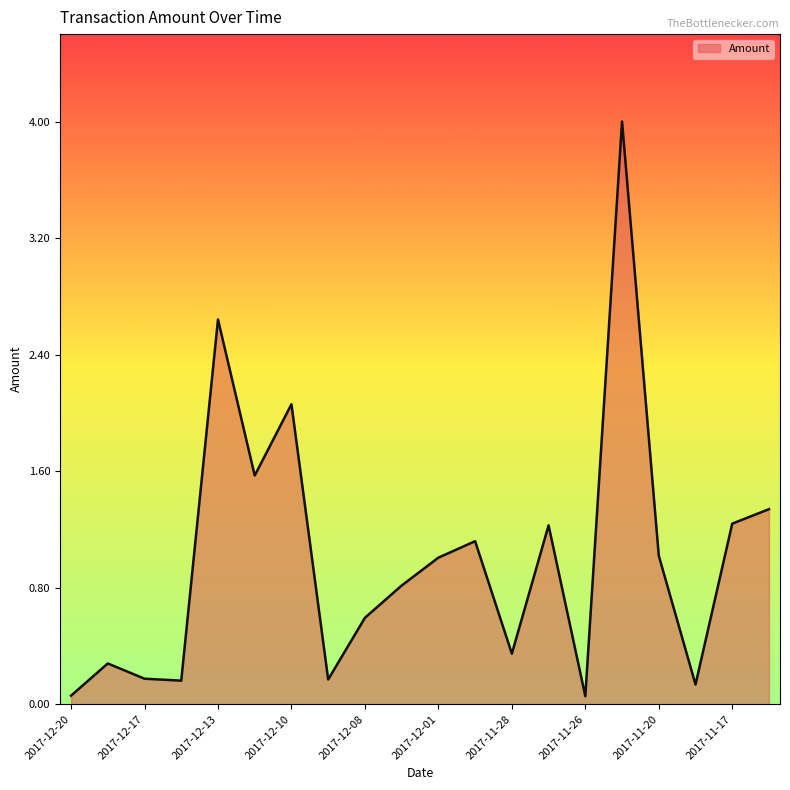

How many interior local valleys (lower than both neighbors) does the data have?

6